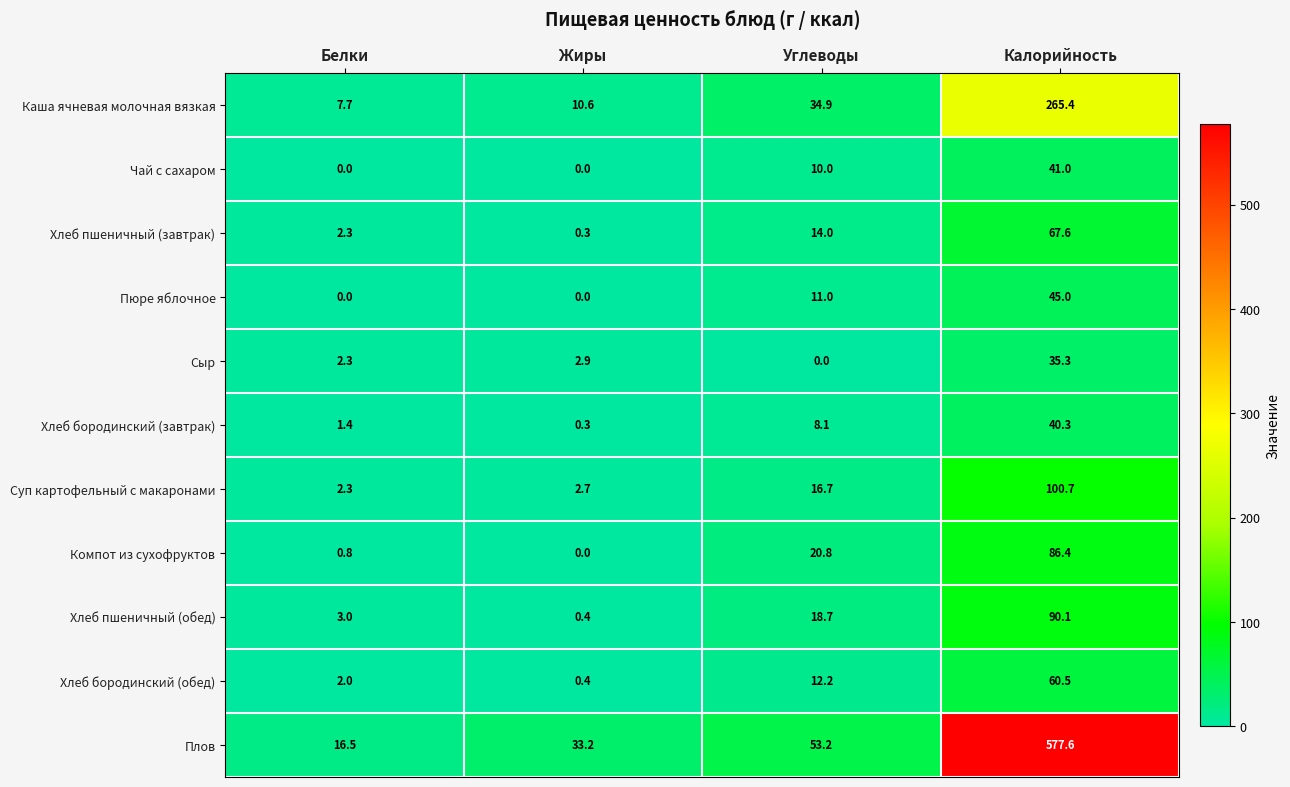

Between Белки and Углеводы, which series saw the biggest shift?

Плов